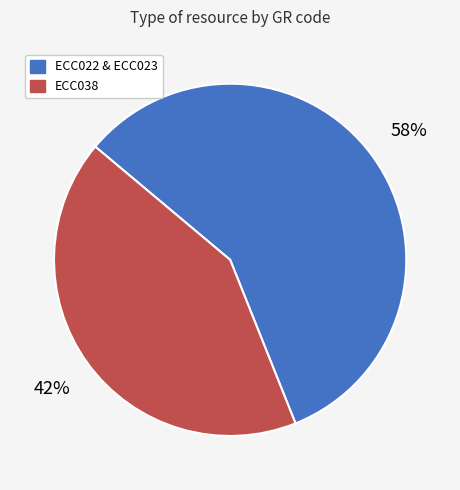

Count the number of slices in the pie.

2